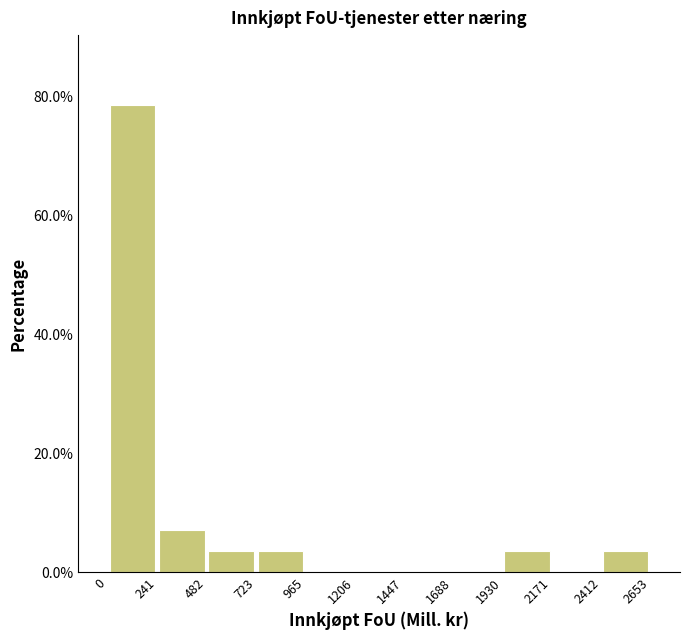

What is the height of the bar covering 1930 to 2171 on the x-axis? The values are not printed on the chart, so give them approximately, as read against the axis.

4